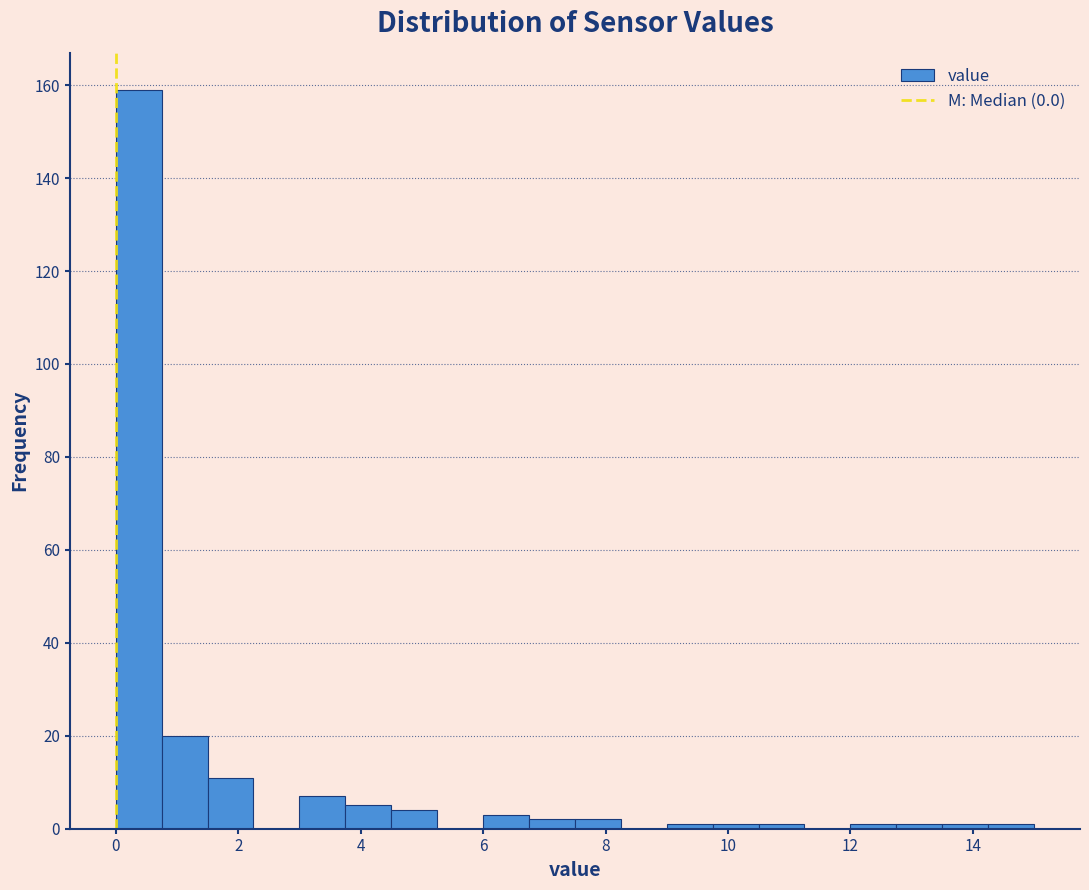

Around what value on the x-axis is the tallest bar? Give the approximate position of its centre, as read against the axis.

0.4